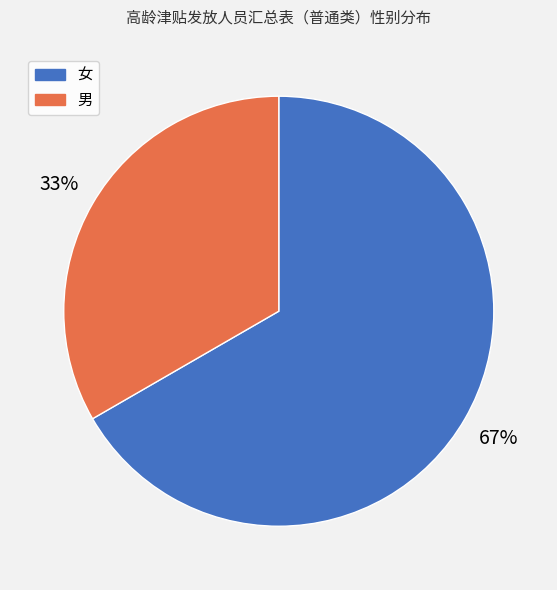

To the nearest percent, what is the combined percentage of 男 and 女?

100%